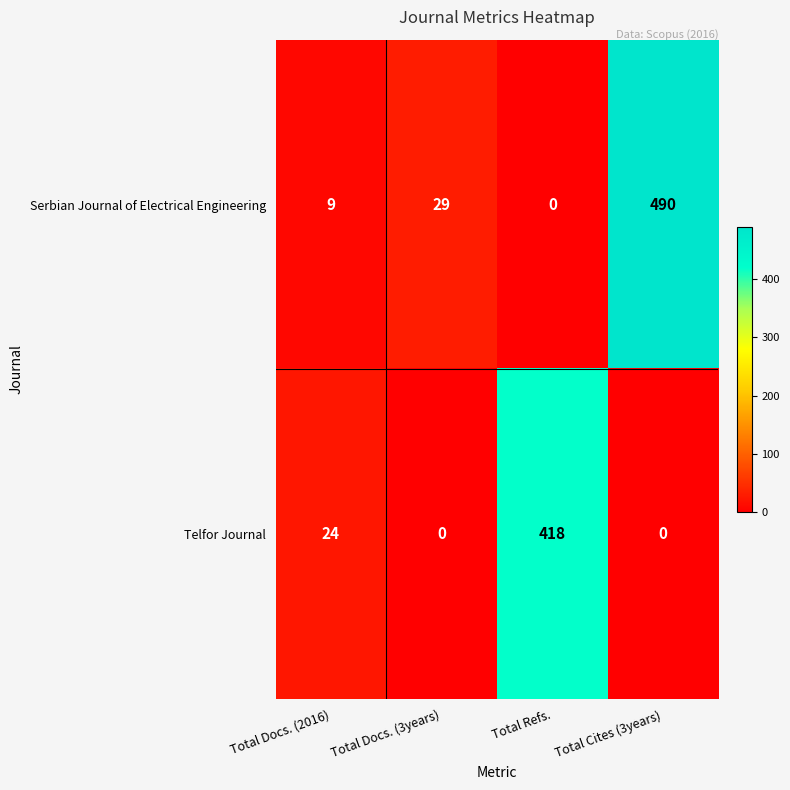

What is the approximate value of Telfor Journal at Total Refs.?

418